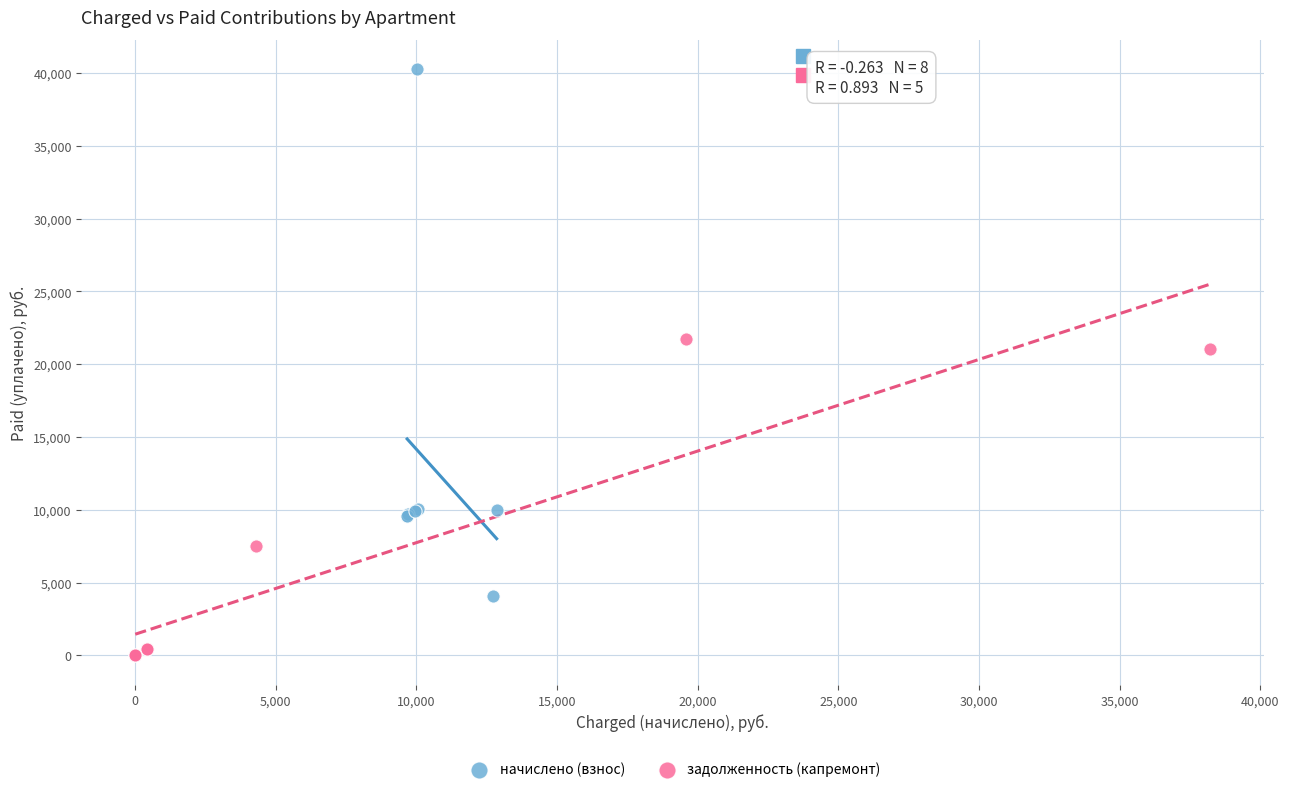

Which series reaches the minimum Y coordinate?

задолженность (капремонт)